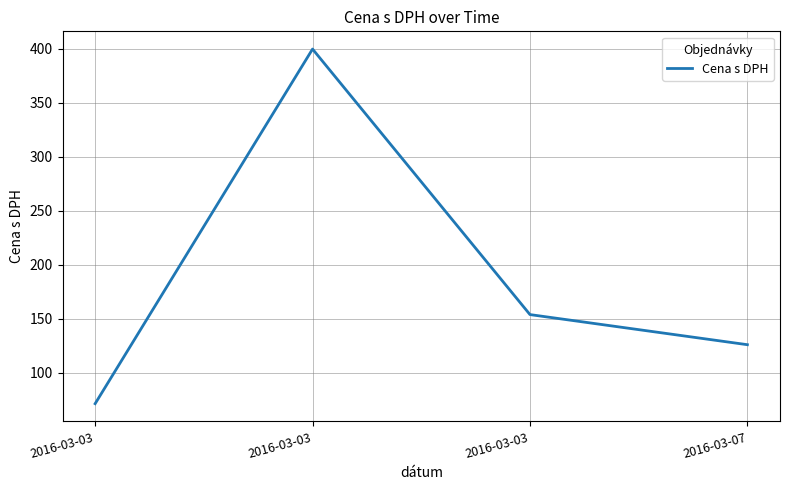

What is the difference between the maximum and minimum values?

328.5